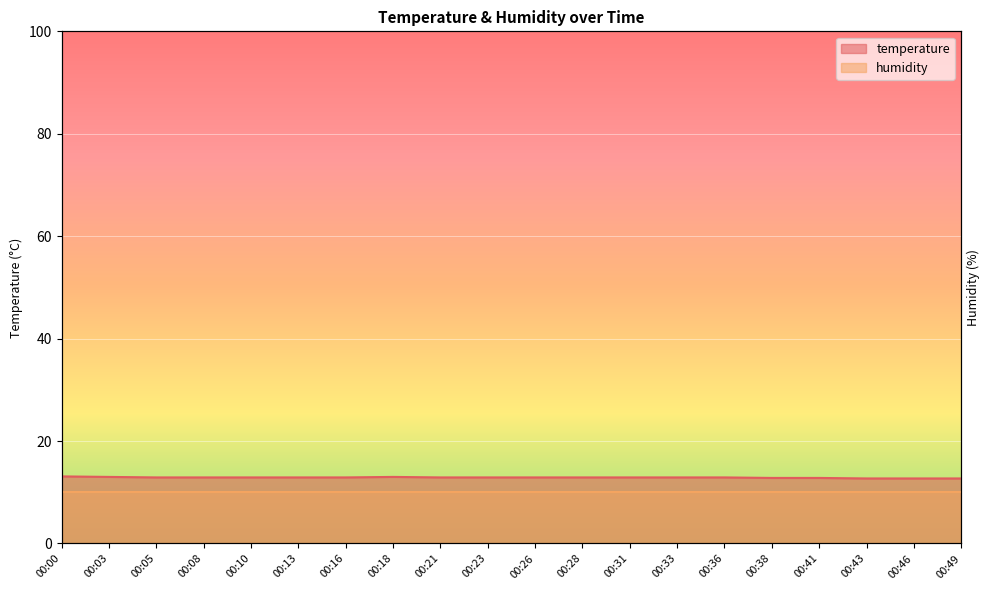

Read the value at 00:18.

13.0